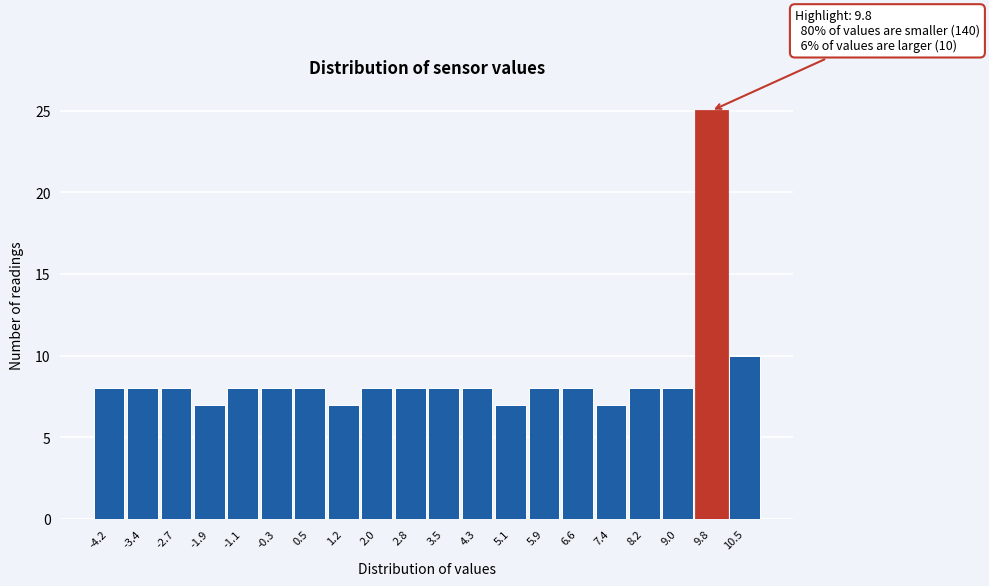

Reading right to left, extract all data points from this chart.

10	25	8	8	7	8	8	7	8	8	8	8	7	8	8	8	7	8	8	8